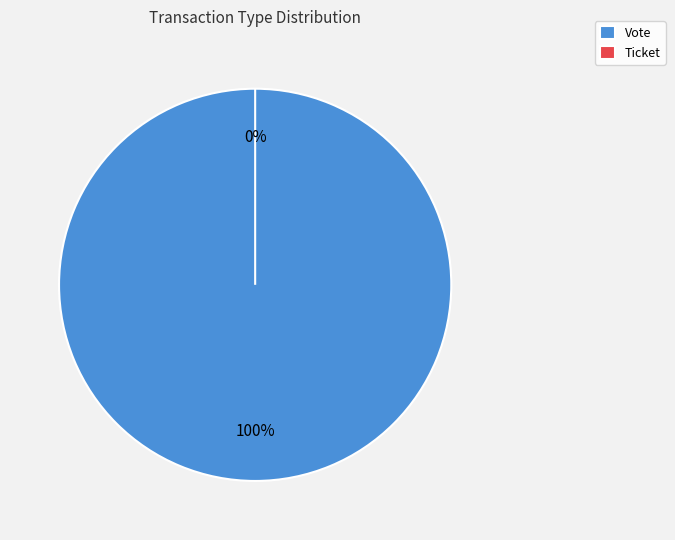

Count the number of slices in the pie.

2